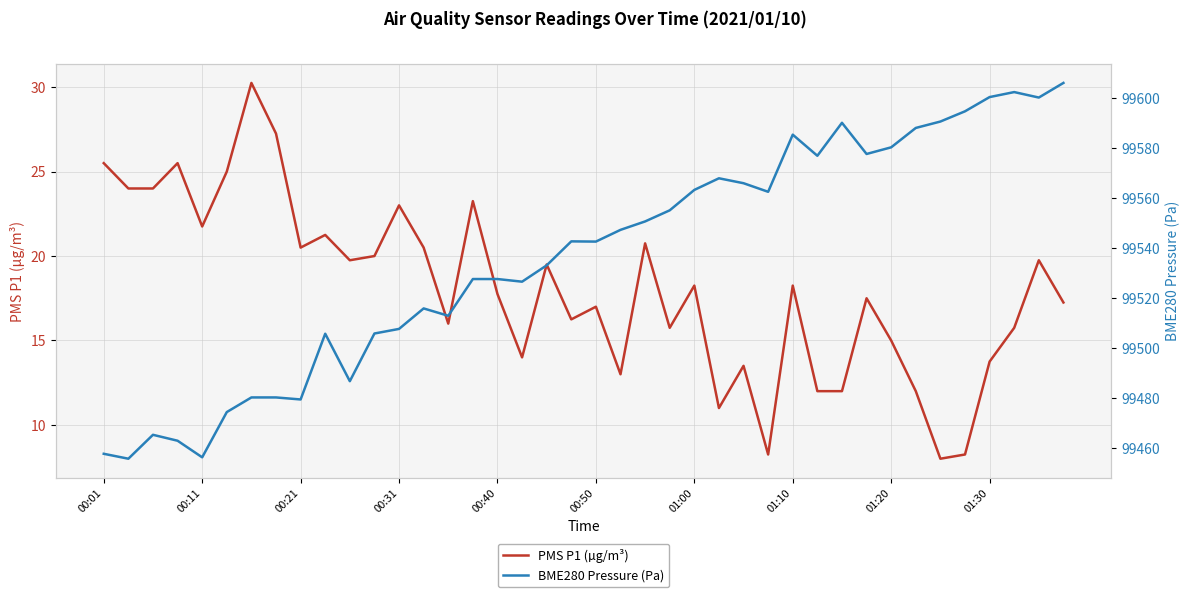

Where does the PMS P1 (µg/m³) series first go above 18?

00:01